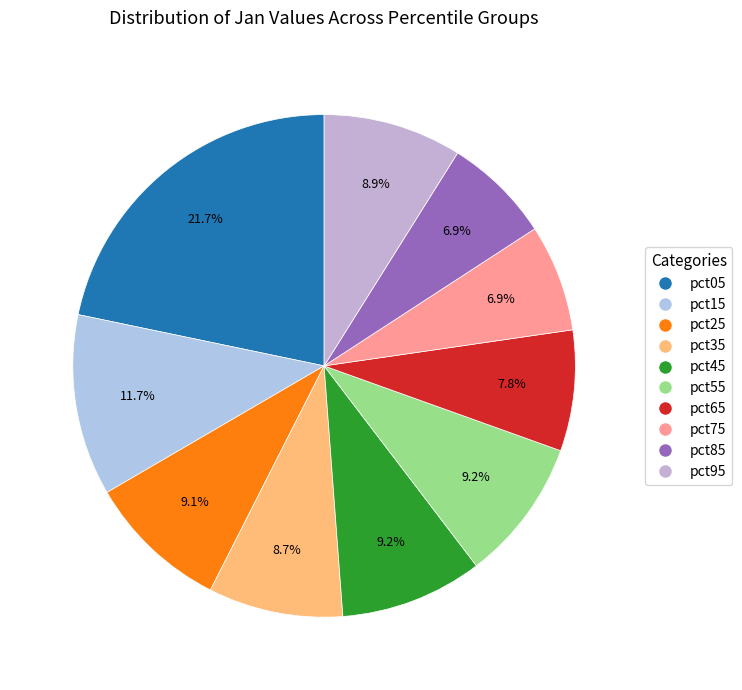

How much of the chart is everything except pct65?

92.2%